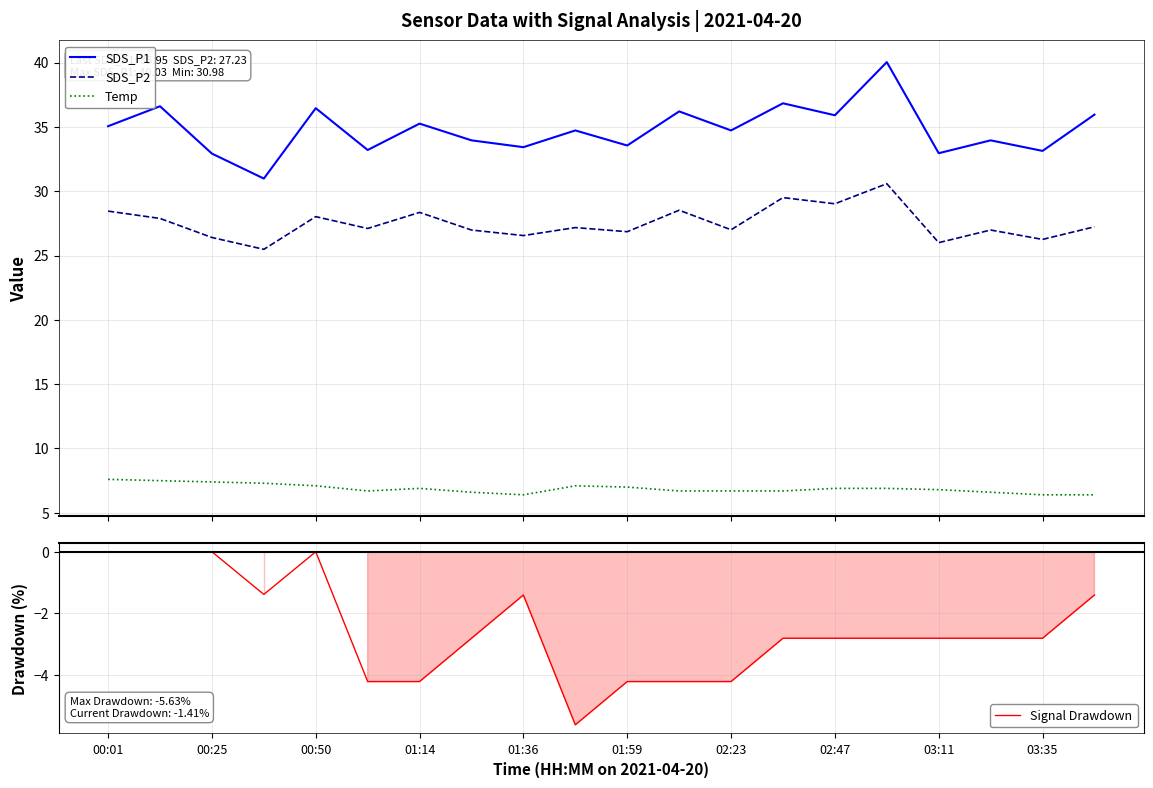

True or false: SDS_P2 and Temp cross at least once.

False